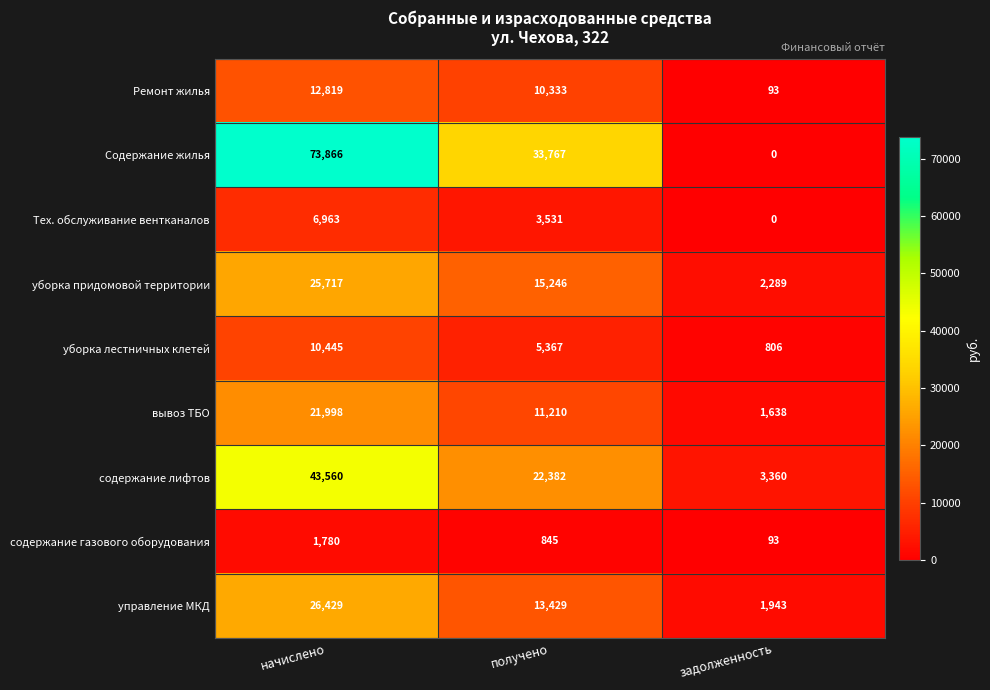

What is the difference between the Ремонт жилья values at задолженность and начислено?

12726